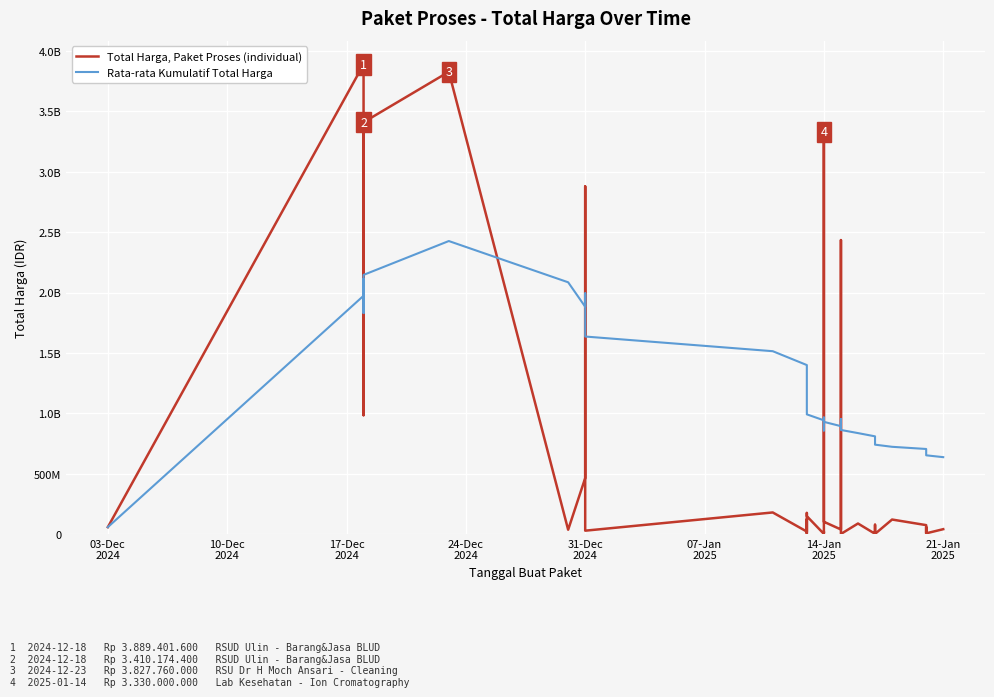

At which label does Rata-rata Kumulatif Total Harga first exceed 953486827?

10-Dec
2024